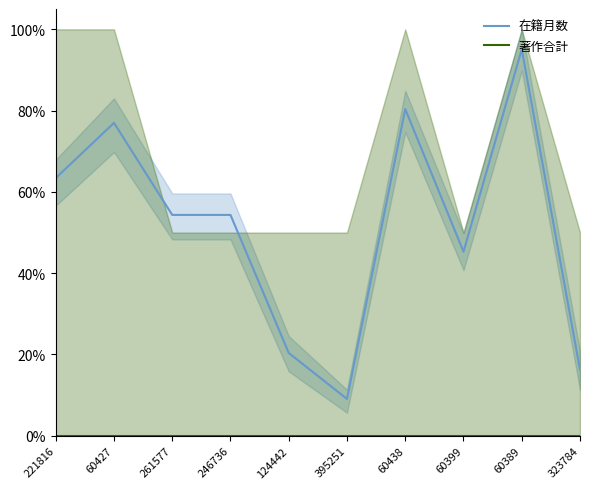

How many lines are shown in the chart?

2